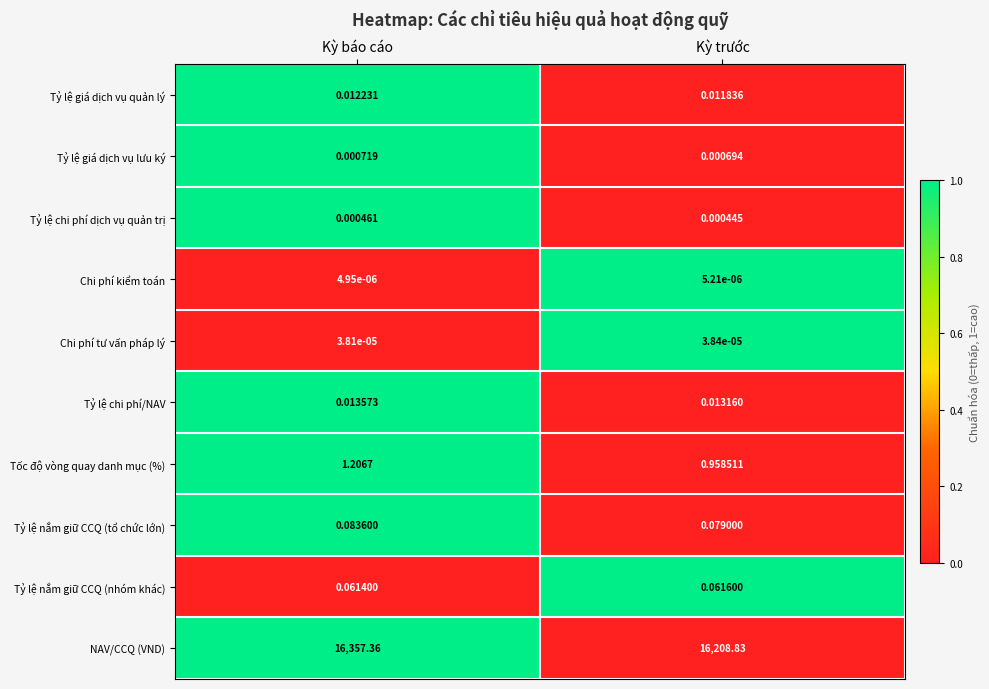

Where is Tỷ lệ chi phí dịch vụ quản trị nearest to the value 0?

Kỳ trước